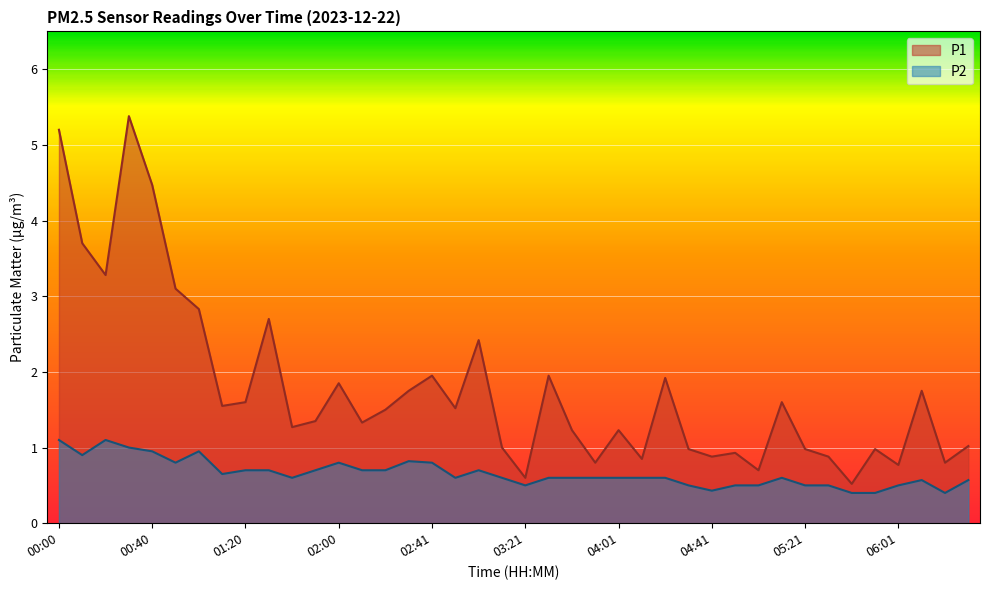

Rank the series by their maximum value, from highest to lowest.

P1, P2